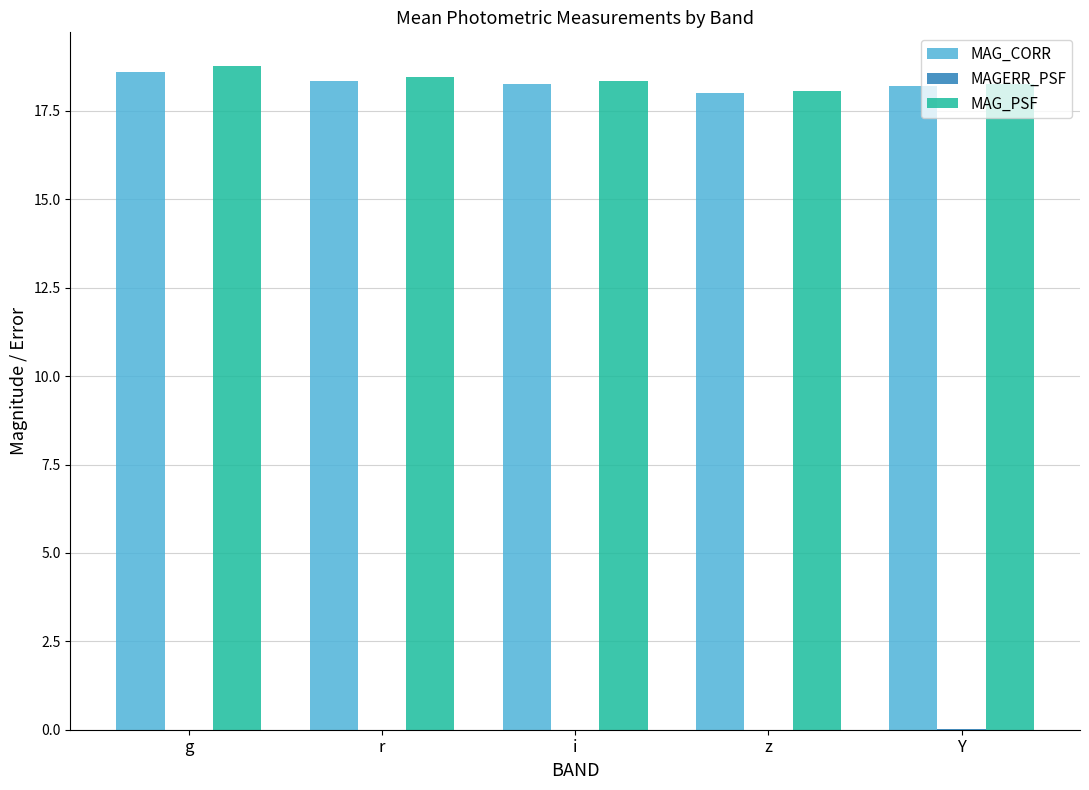

The value of MAG_CORR at z is 12.2. True or false?

False